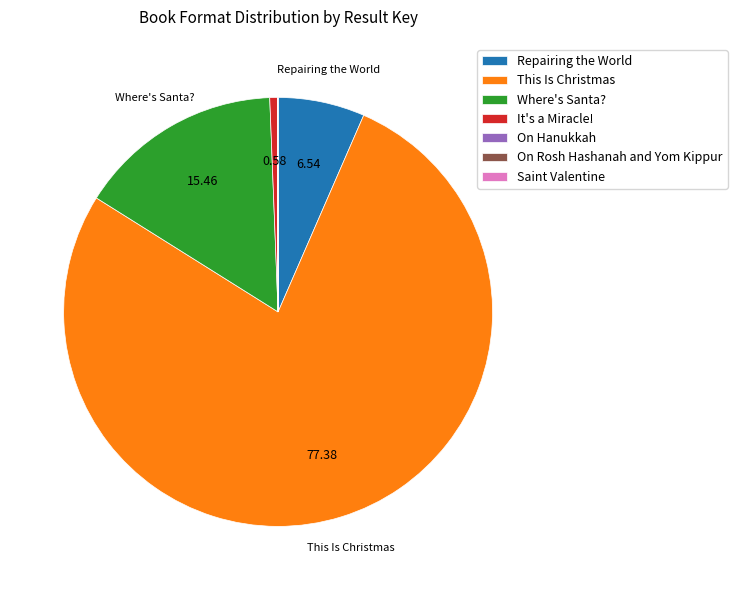

Does This Is Christmas account for over 50% of the chart?

Yes